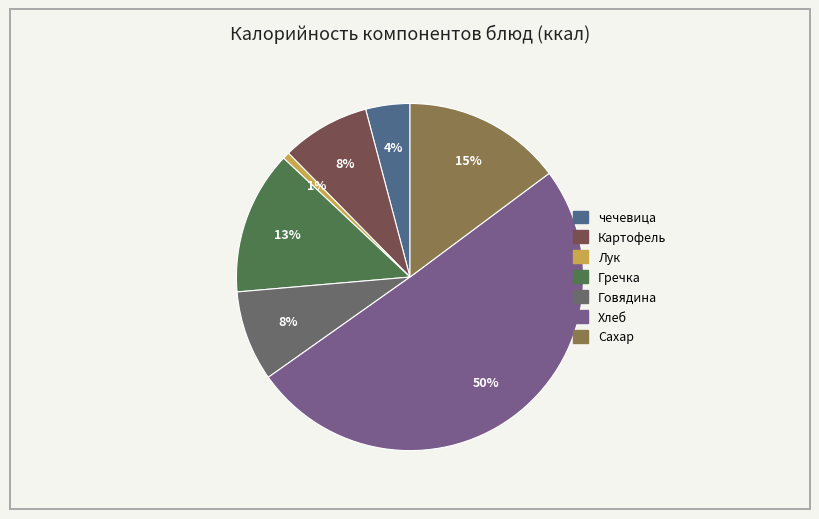

Count the number of slices in the pie.

7